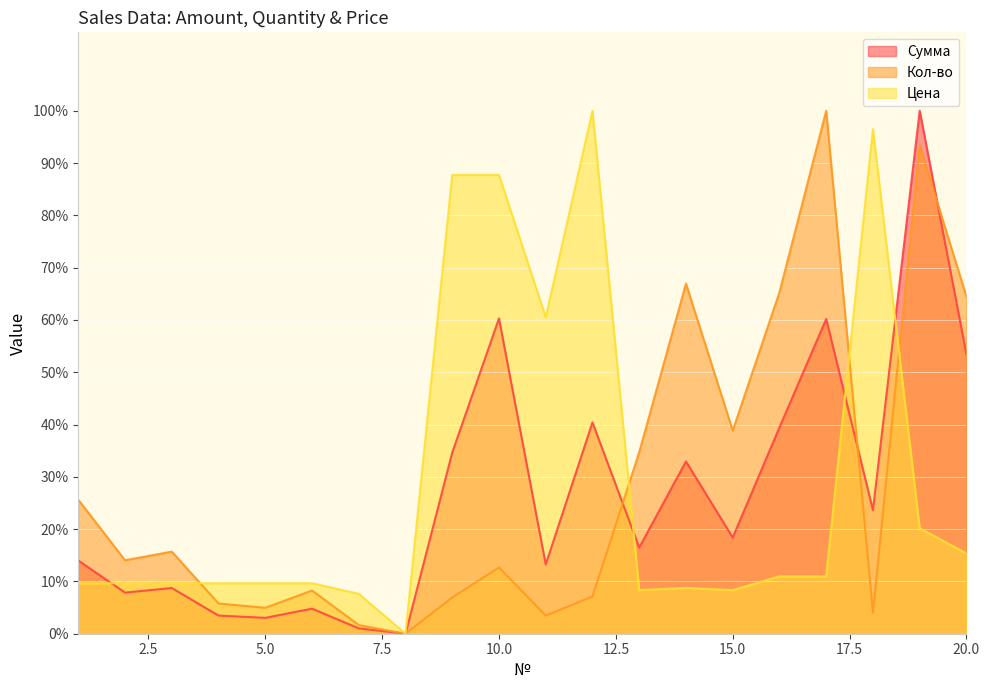

In Цена, how many points are lower than both neighbors (excluding endpoints)?

4